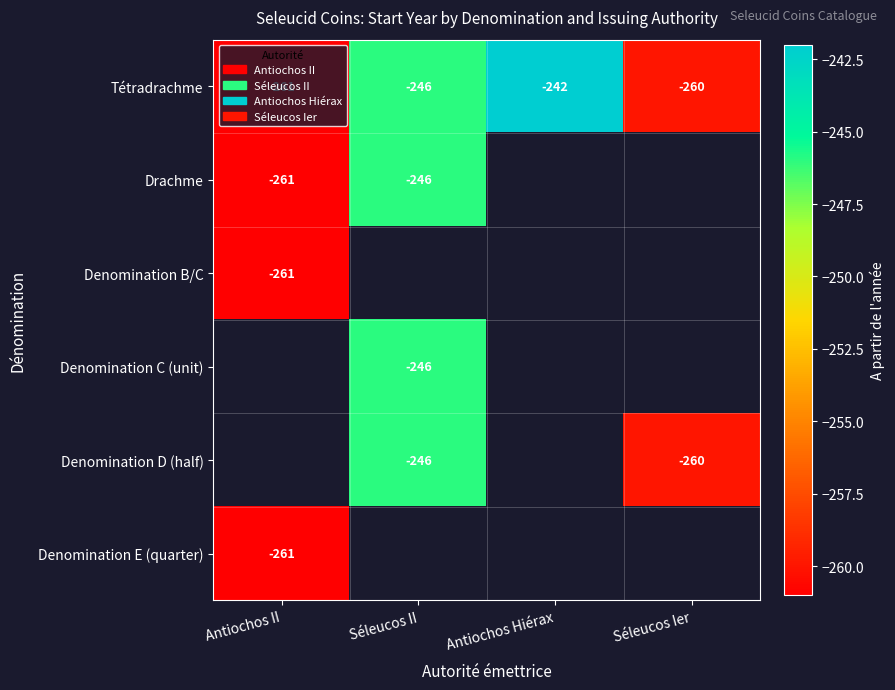

Is the value of Denomination D (half) at Séleucos II greater than the value of Denomination B/C at Antiochos II?

Yes